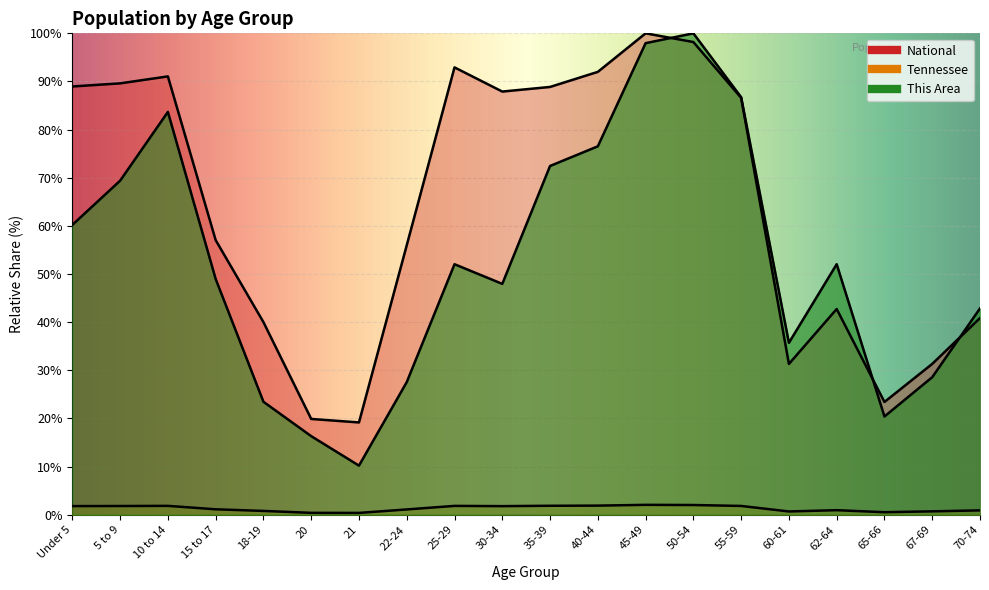

Reading left to right, transcribe all the data shown in this chart.

This Area: 60.2	69.4	83.7	49.0	23.5	16.3	10.2	27.6	52.0	48.0	72.4	76.5	98.0	100.0	86.7	35.7	52.0	20.4	28.6	42.9
Tennessee: 1.8	1.8	1.8	1.1	0.8	0.4	0.4	1.1	1.8	1.8	1.9	1.9	2.1	2.0	1.8	0.7	0.9	0.5	0.7	0.9
National: 89.0	89.6	91.1	57.0	40.0	19.9	19.2	56.0	92.9	87.9	88.9	92.0	100.0	98.2	86.6	31.3	42.7	23.4	31.3	40.9